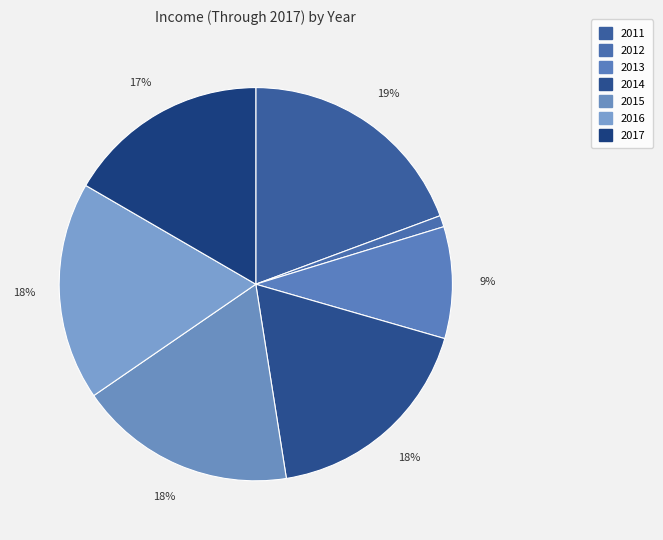

True or false: 2011 accounts for 5% of the total.

False